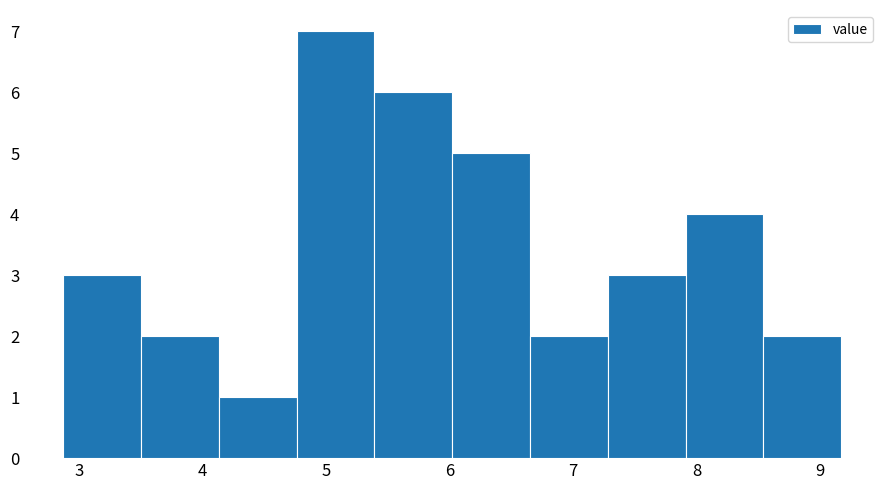

Which range on the x-axis has the tallest bar?

4.76 to 5.39